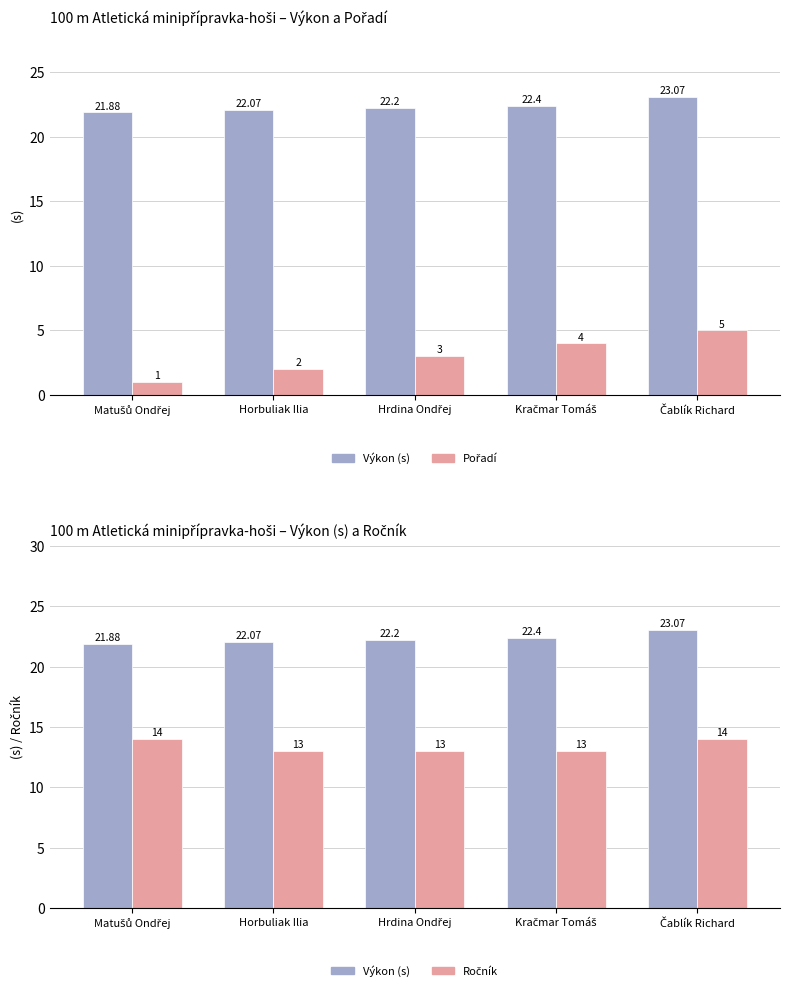

What is the highest value of the Pořadí series?

5.0